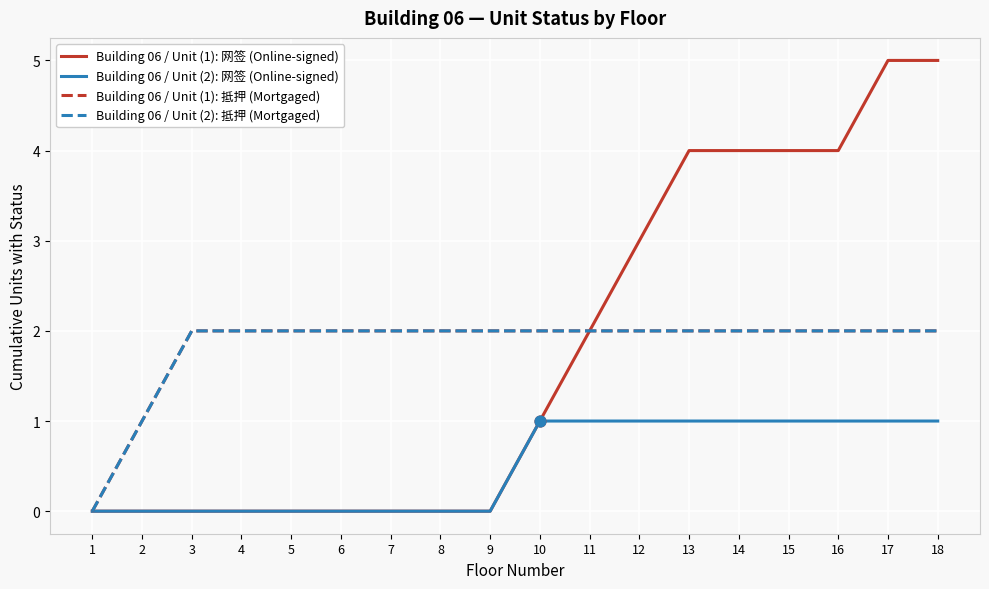

Does the chart have visible grid lines?

Yes